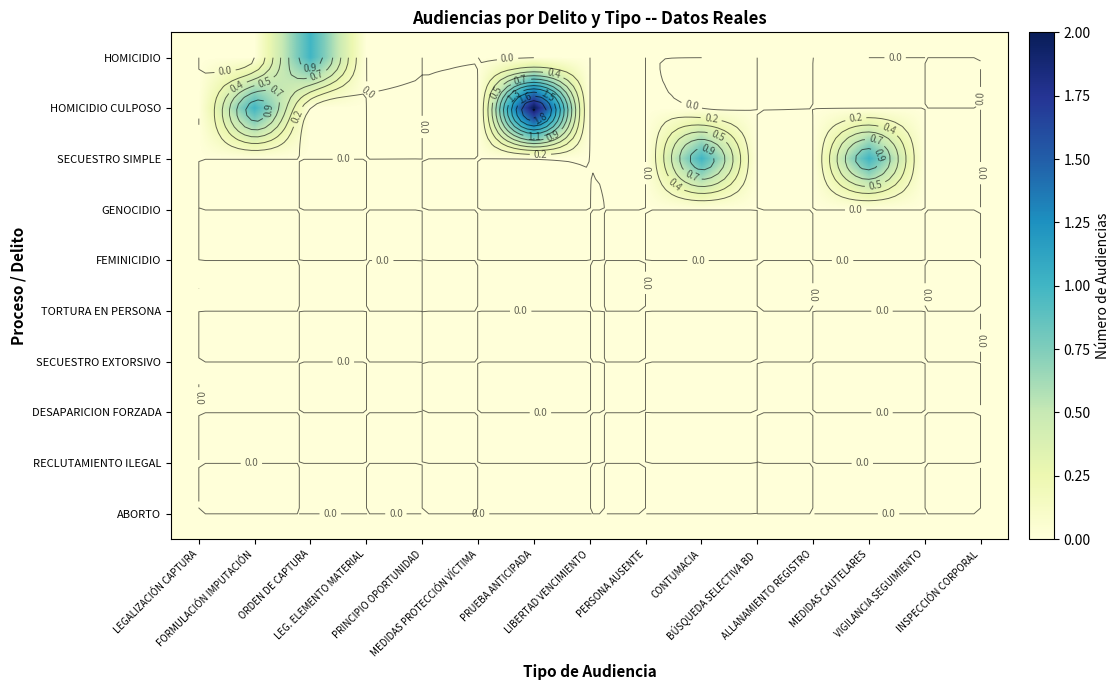

Which category has the highest value across all series?

PRUEBA ANTICIPADA